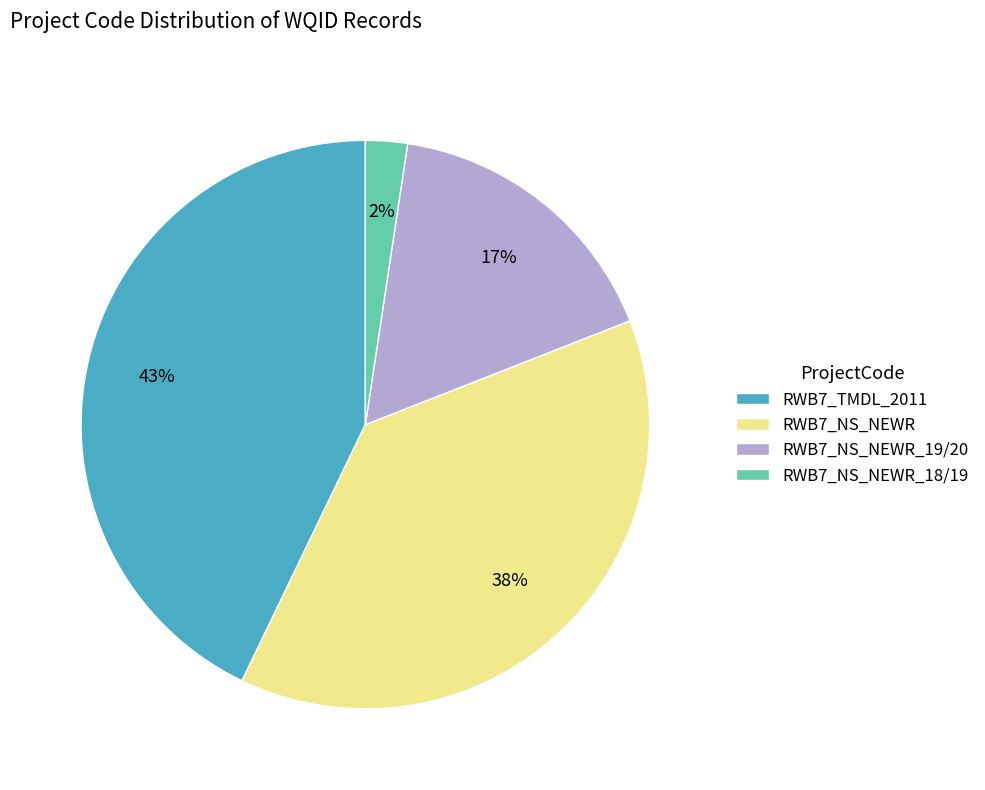

What is the ratio of the value at RWB7_NS_NEWR_19/20 to the value at RWB7_NS_NEWR?

0.4